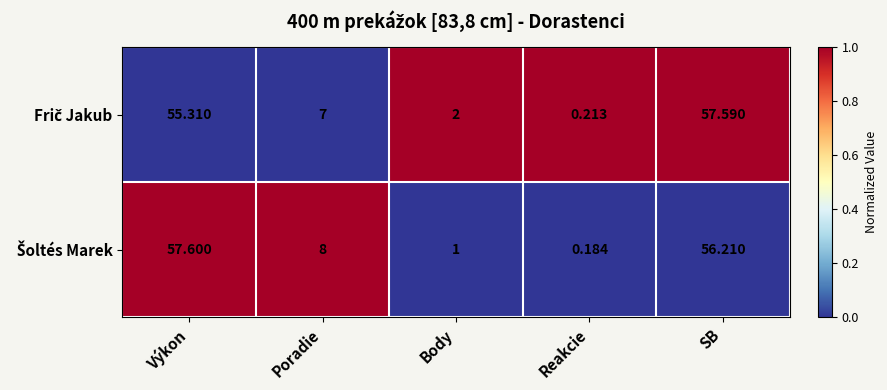

At how many categories does at least one series exceed 0?

5